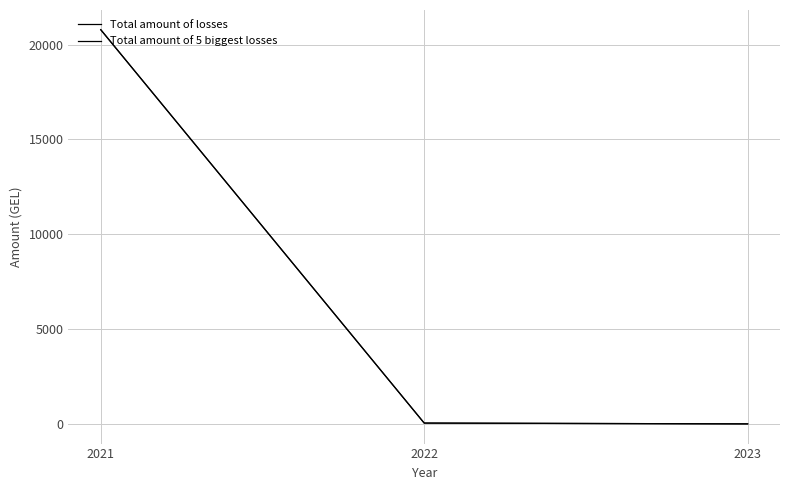

Rank the series by their maximum value, from lowest to highest.

Total amount of losses, Total amount of 5 biggest losses